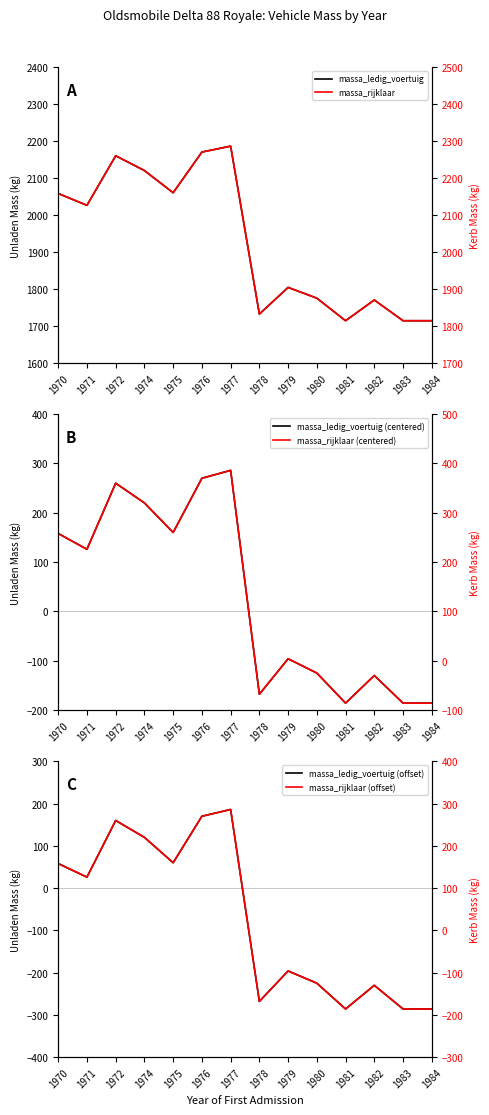

Where is the first local minimum for massa_ledig_voertuig (offset)?

1971